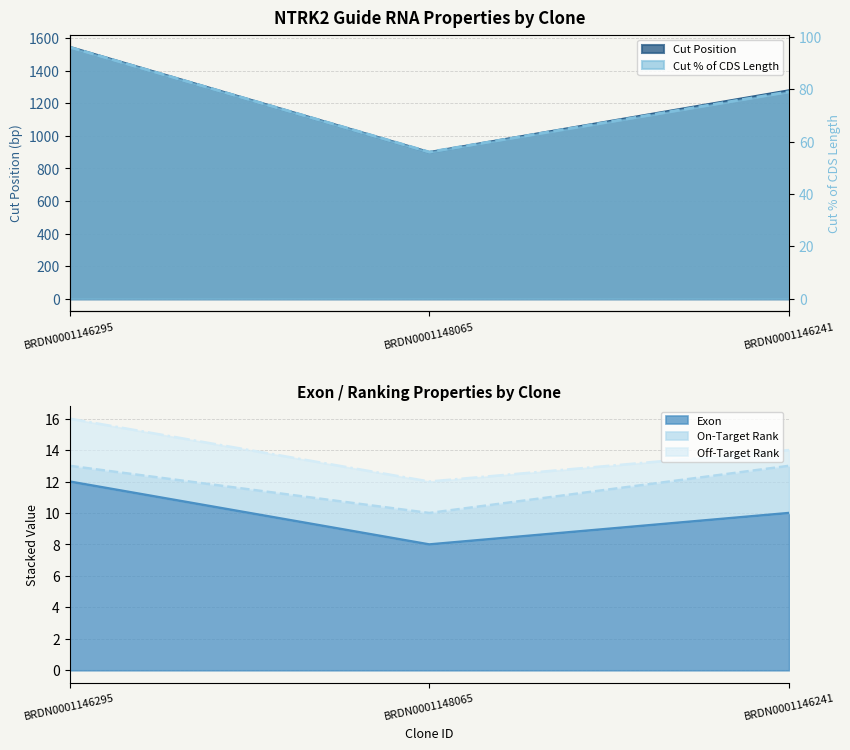

What is the smallest value displayed?

8